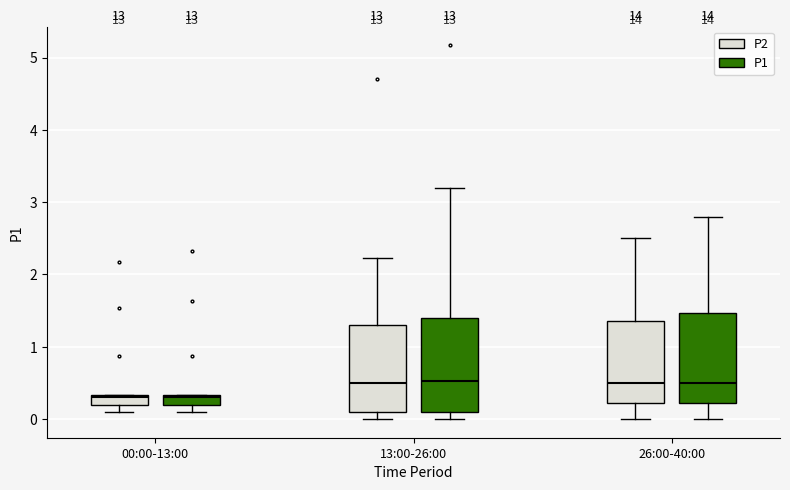

Where is the upper edge of the box for 00:00-13:00 (P1) on the y-axis? The values are not printed on the chart, so give them approximately, as read against the axis.

0.3